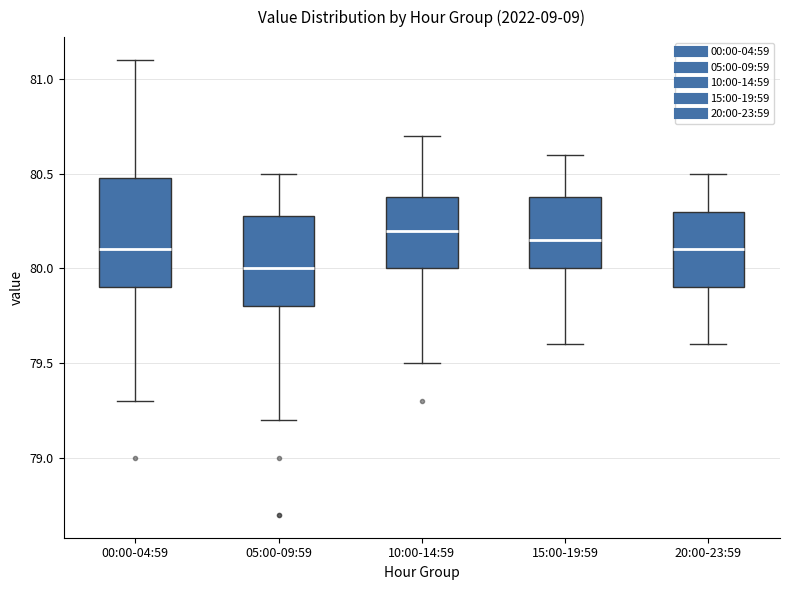

Reading left to right, read every box against the y-axis: the position of its median line, the range the box covers, and the ends of its whiskers. The values are not printed on the chart, so give them approximately, as read against the axis.

00:00-04:59: median 80.10, box 79.90 to 80.50, whiskers 79.30 to 81.10
05:00-09:59: median 80.00, box 79.80 to 80.30, whiskers 79.20 to 80.50
10:00-14:59: median 80.20, box 80.00 to 80.40, whiskers 79.50 to 80.70
15:00-19:59: median 80.15, box 80.00 to 80.40, whiskers 79.60 to 80.60
20:00-23:59: median 80.10, box 79.90 to 80.30, whiskers 79.60 to 80.50